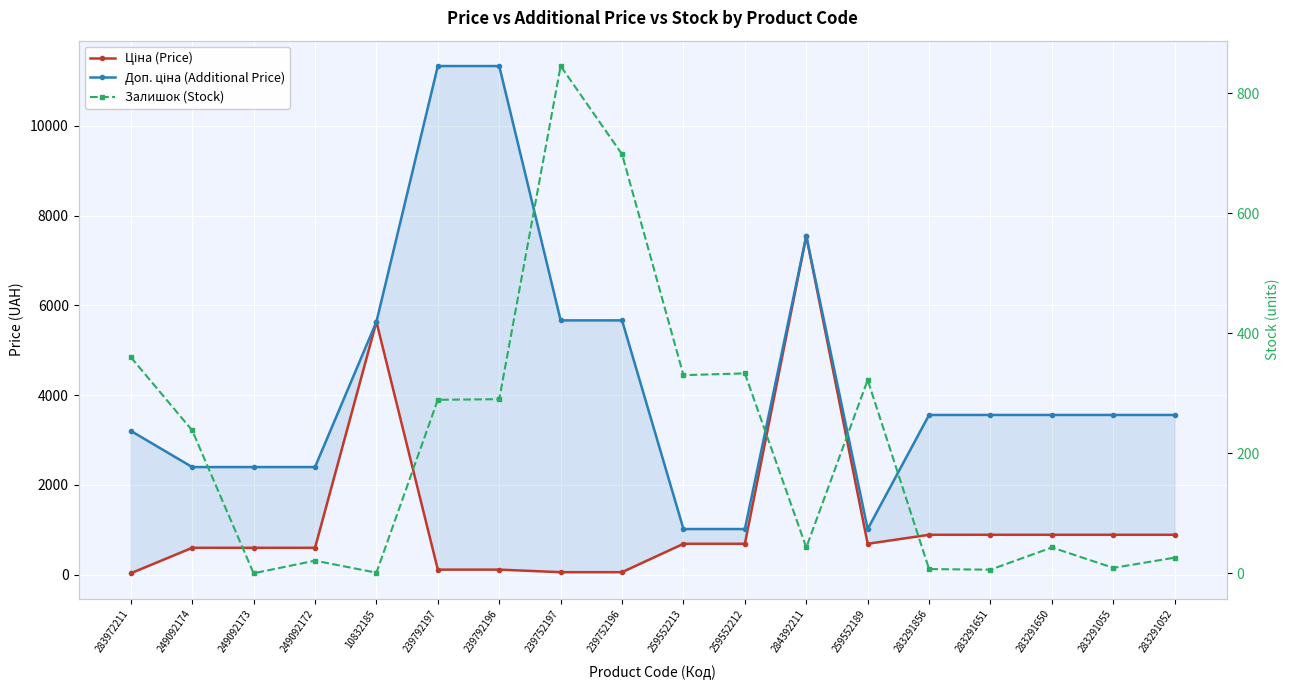

Which has a higher value, 239752197 or 259552213?

259552213